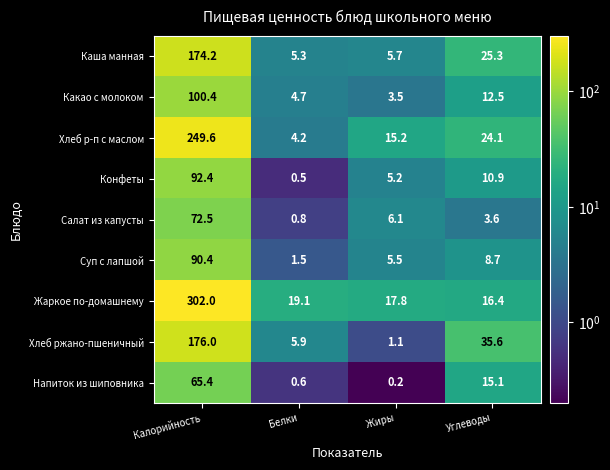

At which label does Суп с лапшой reach its minimum?

Белки